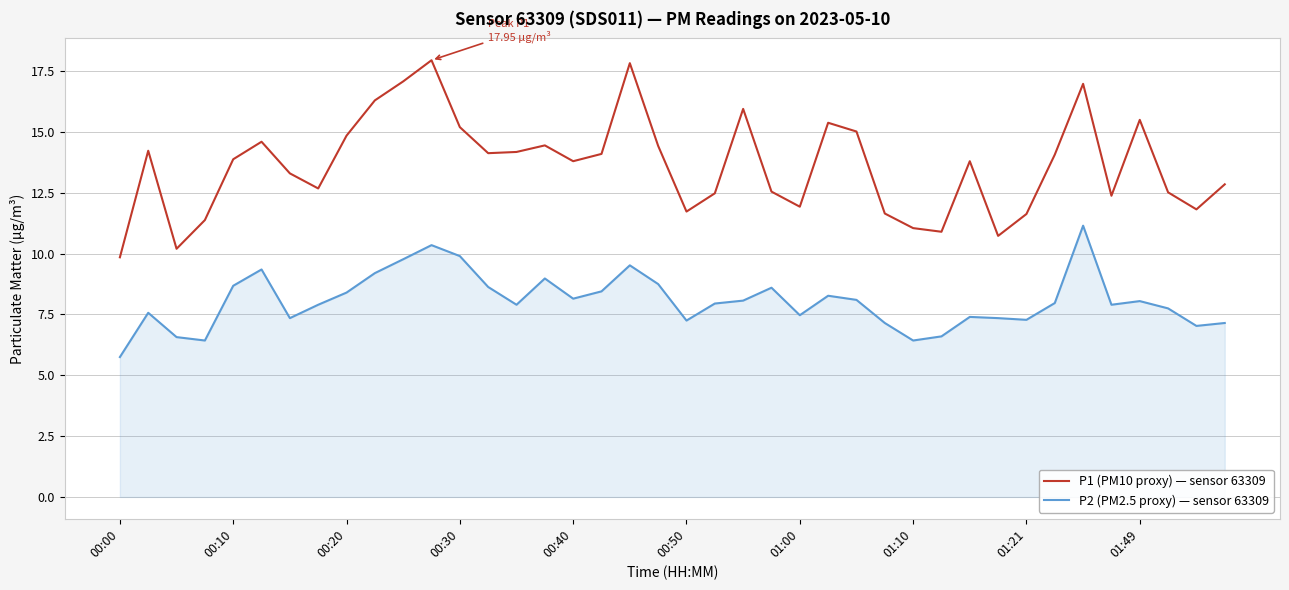

What is the lowest value of the P2 (PM2.5 proxy) — sensor 63309 series?

5.8